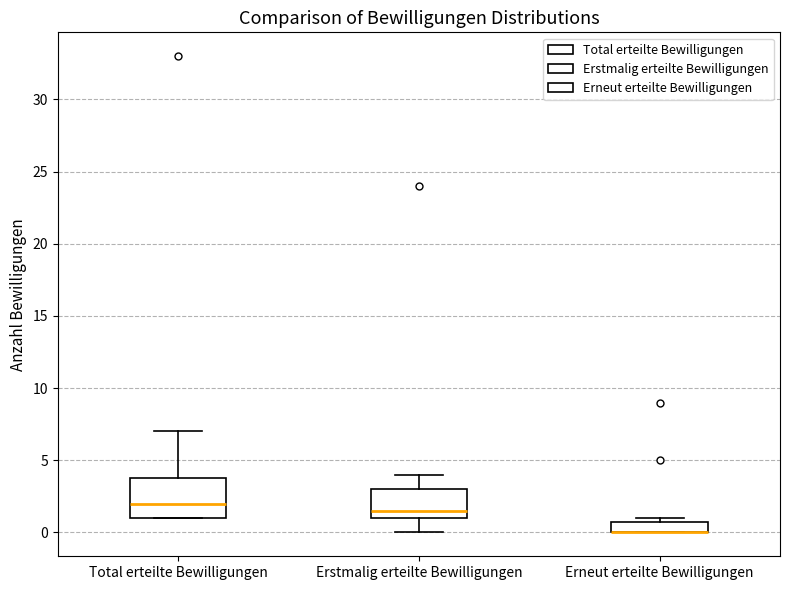

Reading left to right, transcribe this box plot: for each box, give where its median line is, the range the box spans, and where its two whiskers end, as read against the y-axis. The values are not printed on the chart, so give them approximately, as read against the axis.

Total erteilte Bewilligungen: median 2.0, box 1.0 to 4.0, whiskers 1.0 to 7.0
Erstmalig erteilte Bewilligungen: median 1.5, box 1.0 to 3.0, whiskers 0.0 to 4.0
Erneut erteilte Bewilligungen: median 0.0 (drawn on the box's lower edge), box 0.0 to 1.0, whiskers 0.0 to 1.0 (just above the box's upper edge)